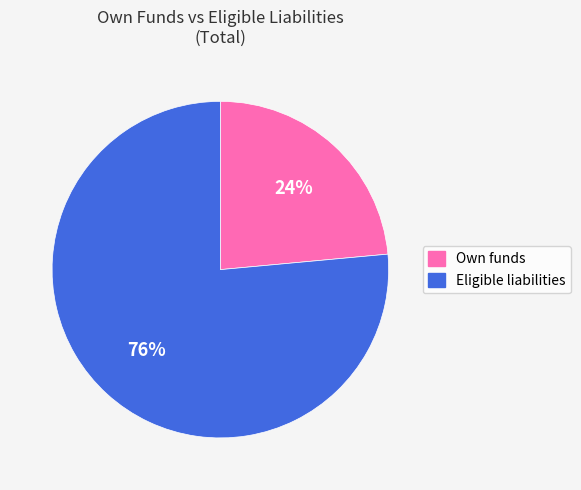

Which category has the smallest portion of the pie?

Own funds